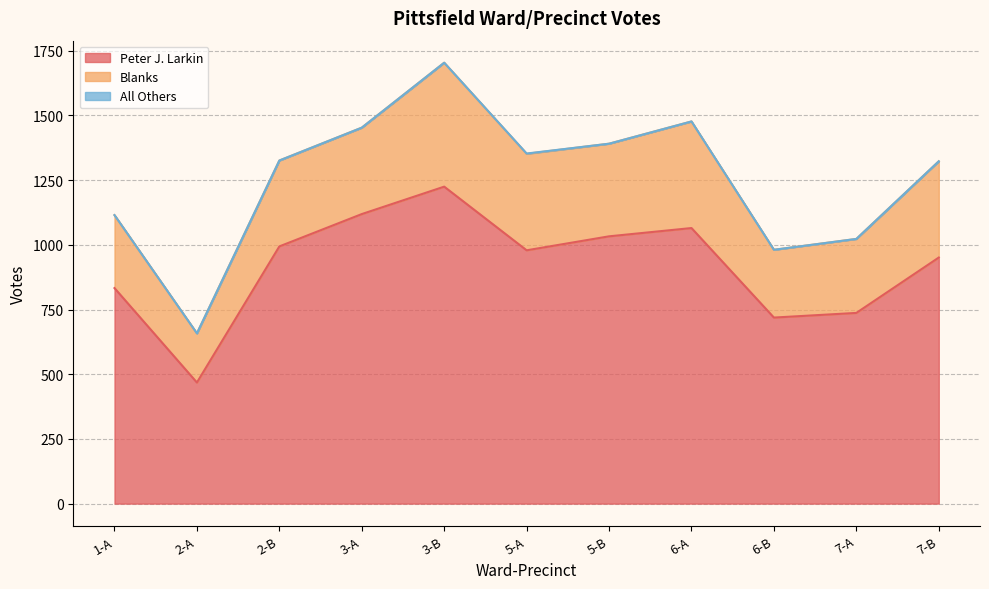

Which category has the lowest value in the Peter J. Larkin series?

2-A